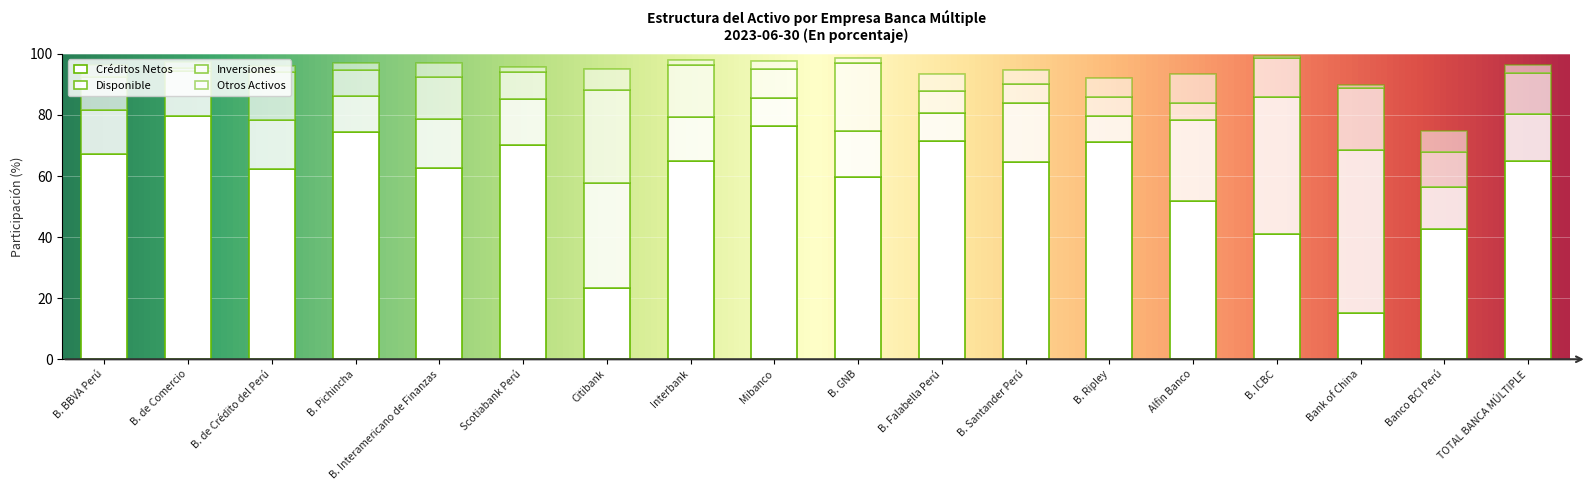

Does the chart contain stacked bars?

Yes